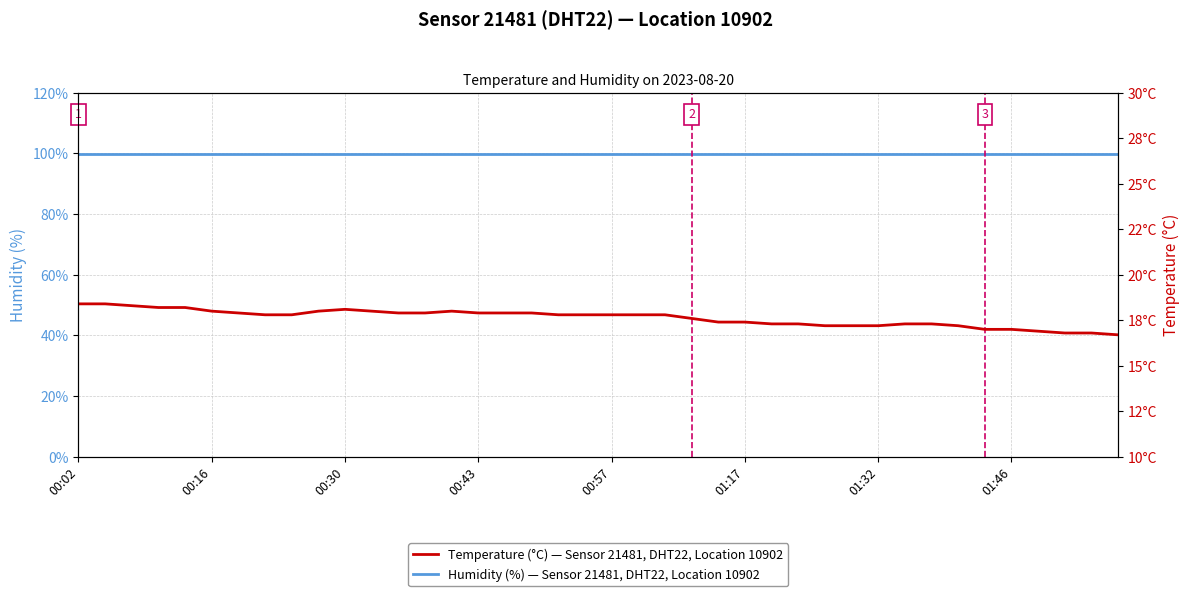

Reading left to right, what are all the values shown in this chart?

Humidity (%) — Sensor 21481, DHT22, Location 10902: 99.9	99.9	99.9	99.9	99.9	99.9	99.9	99.9	99.9	99.9	99.9	99.9	99.9	99.9	99.9	99.9	99.9	99.9	99.9	99.9	99.9	99.9	99.9	99.9	99.9	99.9	99.9	99.9	99.9	99.9	99.9	99.9	99.9	99.9	99.9	99.9	99.9	99.9	99.9	99.9
Temperature (°C) — Sensor 21481, DHT22, Location 10902: 18.4	18.4	18.3	18.2	18.2	18.0	17.9	17.8	17.8	18.0	18.1	18.0	17.9	17.9	18.0	17.9	17.9	17.9	17.8	17.8	17.8	17.8	17.8	17.6	17.4	17.4	17.3	17.3	17.2	17.2	17.2	17.3	17.3	17.2	17.0	17.0	16.9	16.8	16.8	16.7